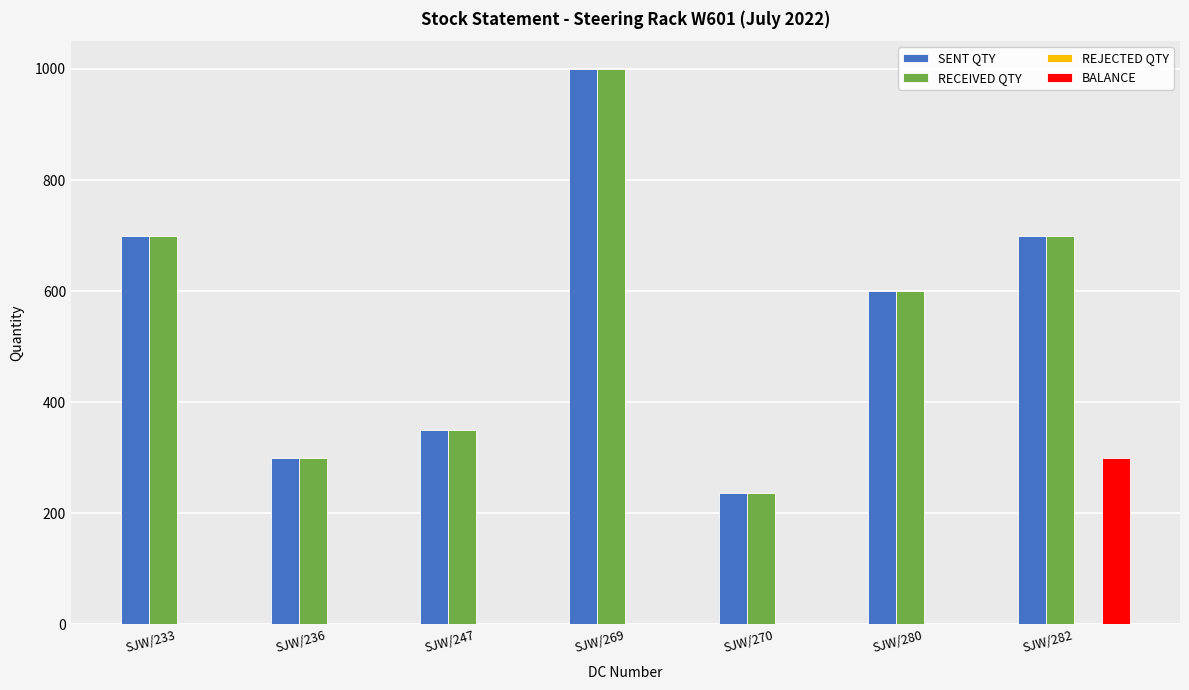

What is the greatest value displayed?

1000